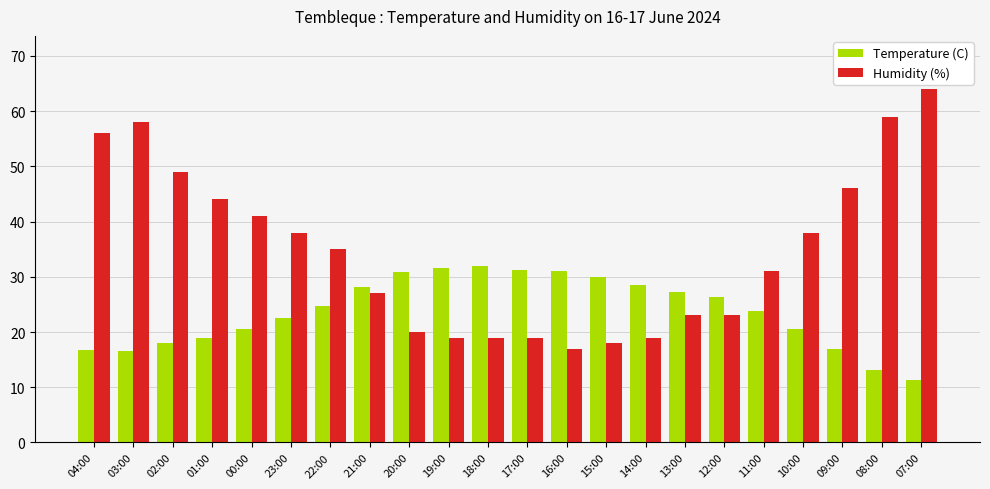

The Temperature (C) series shows 20.5 at 00:00. True or false?

True